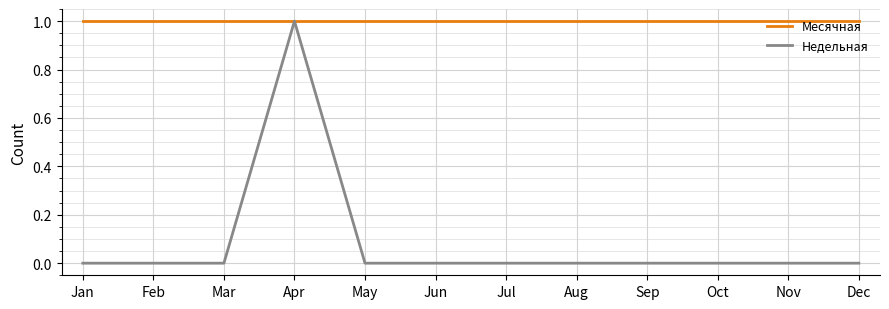

Reading right to left, what are all the values shown in this chart?

Месячная: Dec=1	Nov=1	Oct=1	Sep=1	Aug=1	Jul=1	Jun=1	May=1	Apr=1	Mar=1	Feb=1	Jan=1
Недельная: Dec=0	Nov=0	Oct=0	Sep=0	Aug=0	Jul=0	Jun=0	May=0	Apr=1	Mar=0	Feb=0	Jan=0